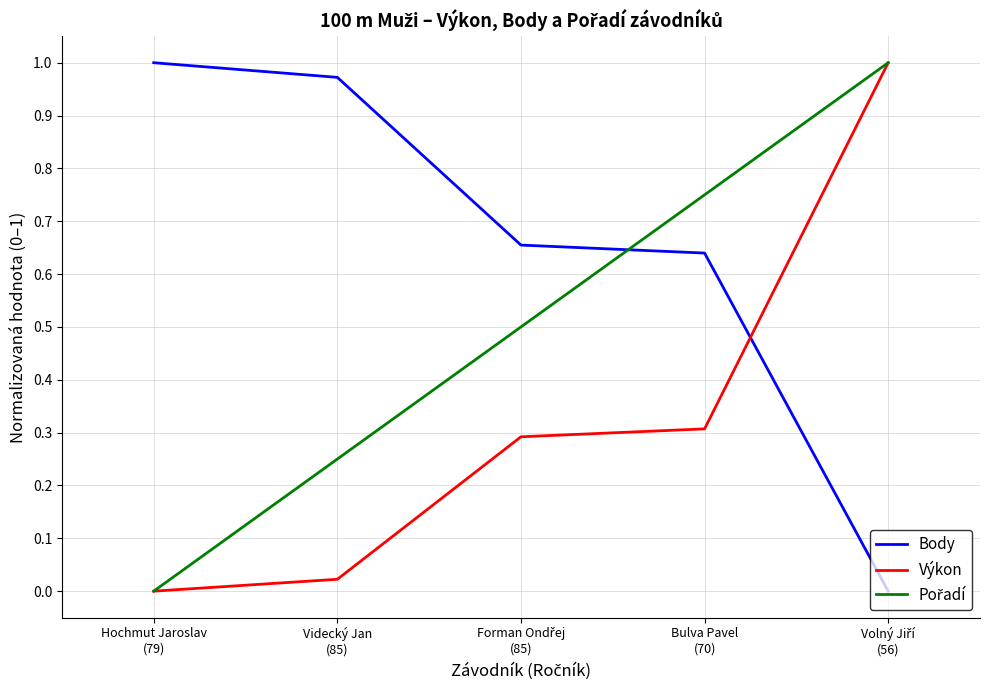

Which series has the largest total across all categories?

Body